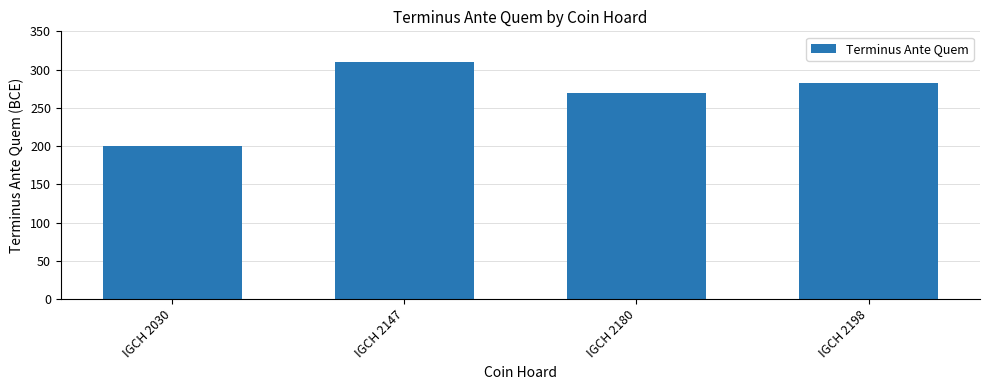

List the labels in order of value, largest first.

IGCH 2147, IGCH 2198, IGCH 2180, IGCH 2030